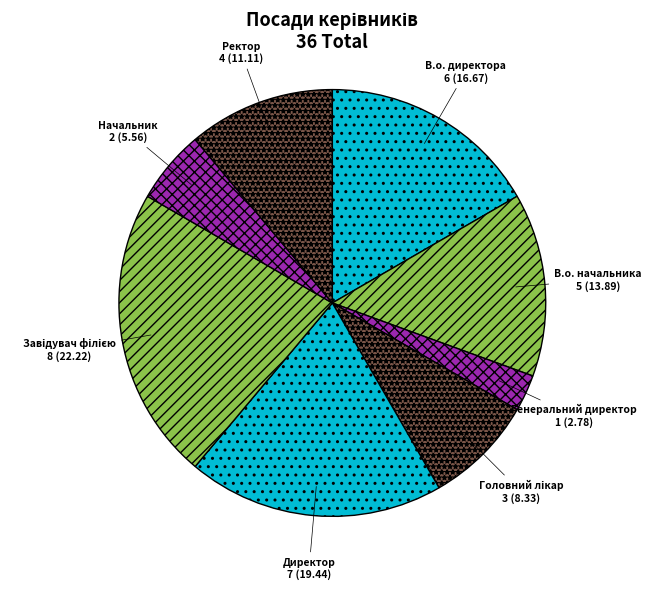

What is the smallest slice in the pie chart?

Генеральний директор